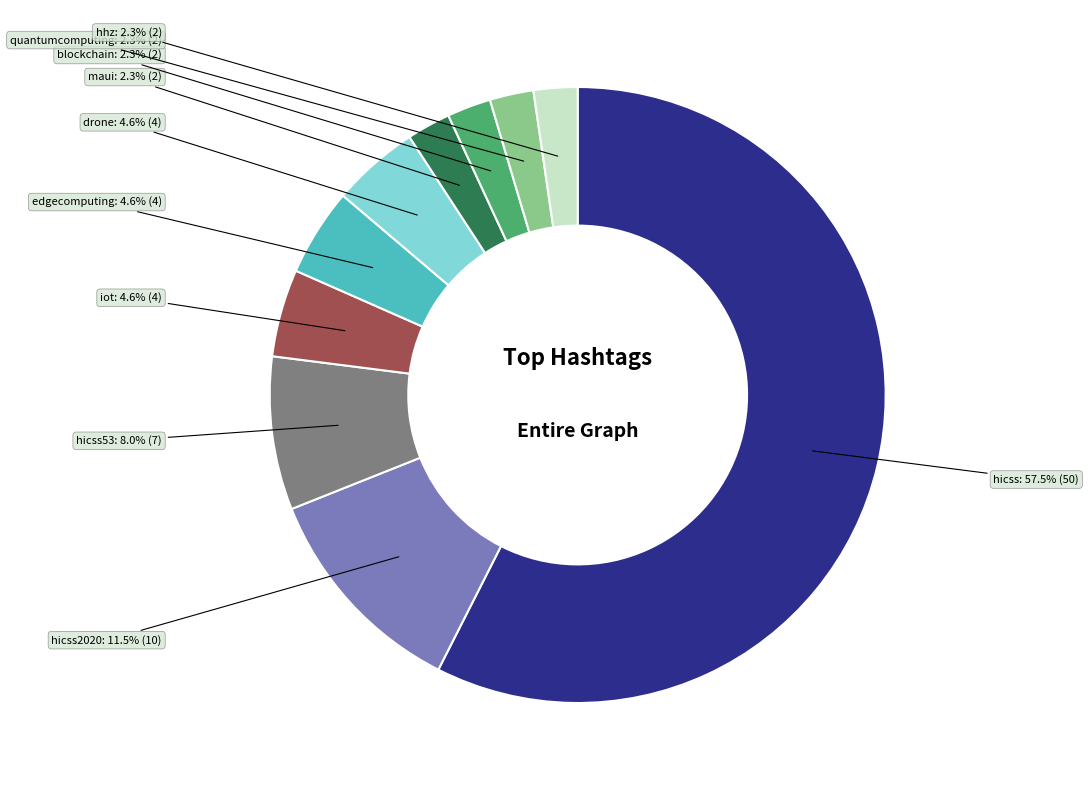

What is the largest slice in the pie chart?

hicss